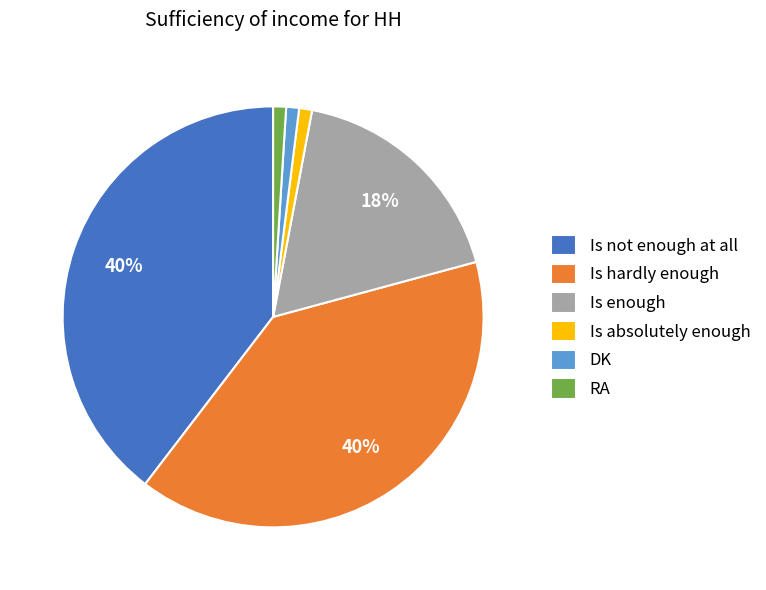

Which has a higher value, Is enough or Is hardly enough?

Is hardly enough